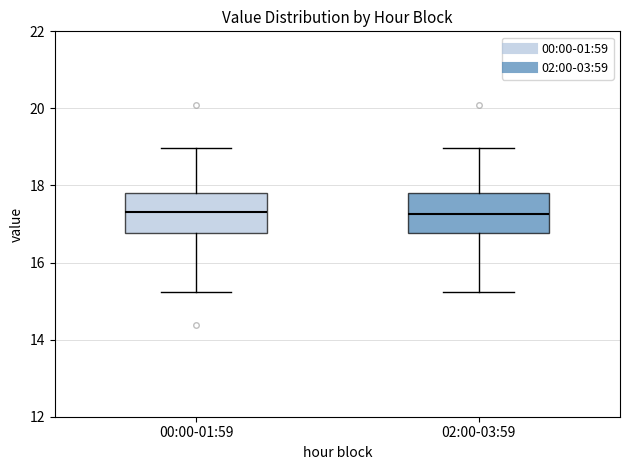

Reading left to right, read every box against the y-axis: the position of its median line, the range the box covers, and the ends of its whiskers. The values are not printed on the chart, so give them approximately, as read against the axis.

00:00-01:59: median 17.4, box 16.8 to 17.8, whiskers 15.2 to 19.0
02:00-03:59: median 17.2, box 16.8 to 17.8, whiskers 15.2 to 19.0